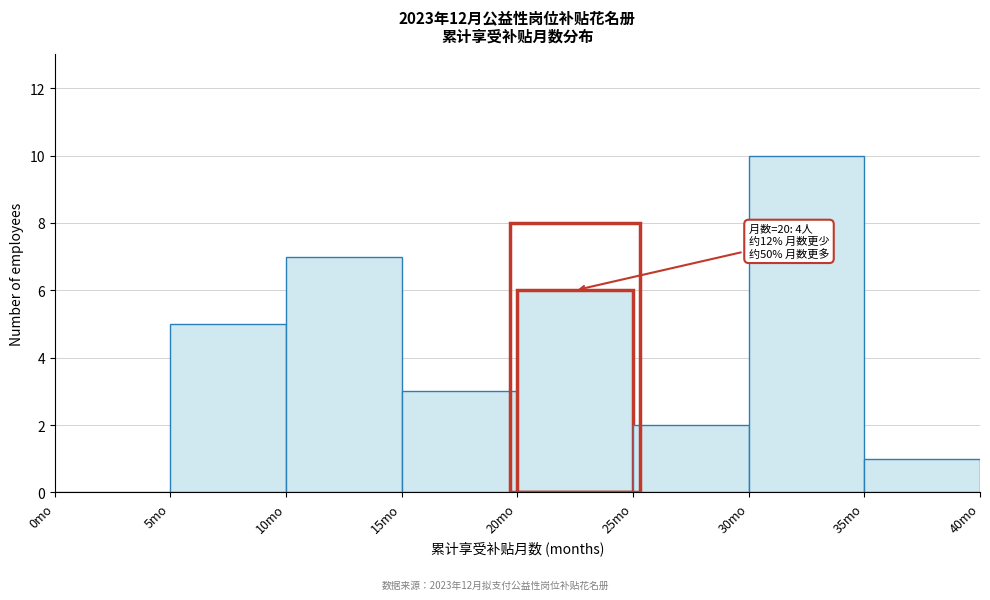

Over which range of the x-axis is the bar tallest?

30 to 35